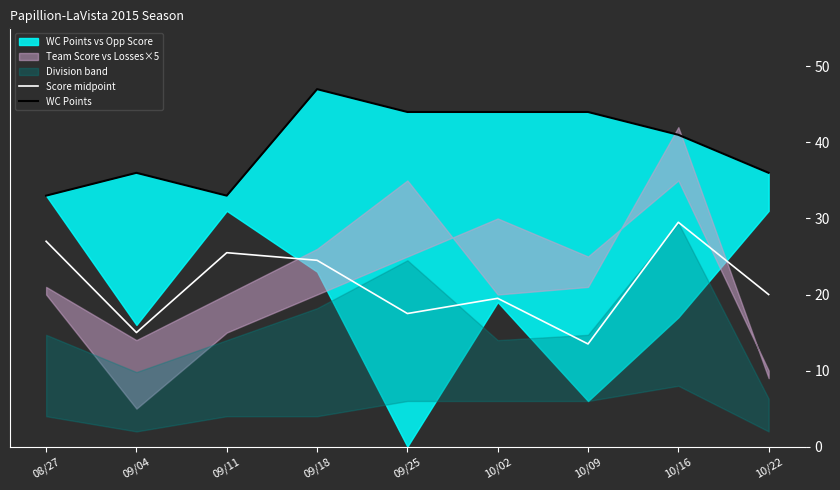

What is the total value across all series at 09/11?

58.5